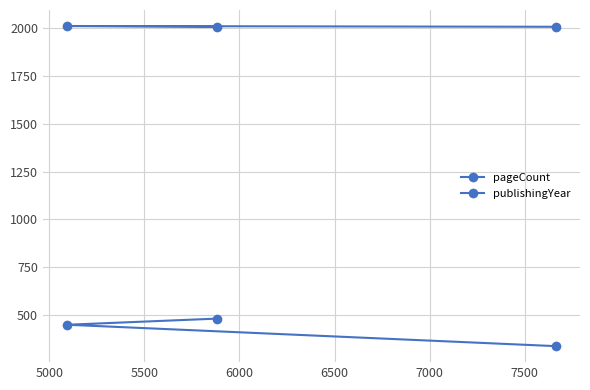

How many values in the pageCount series are below 448?

1